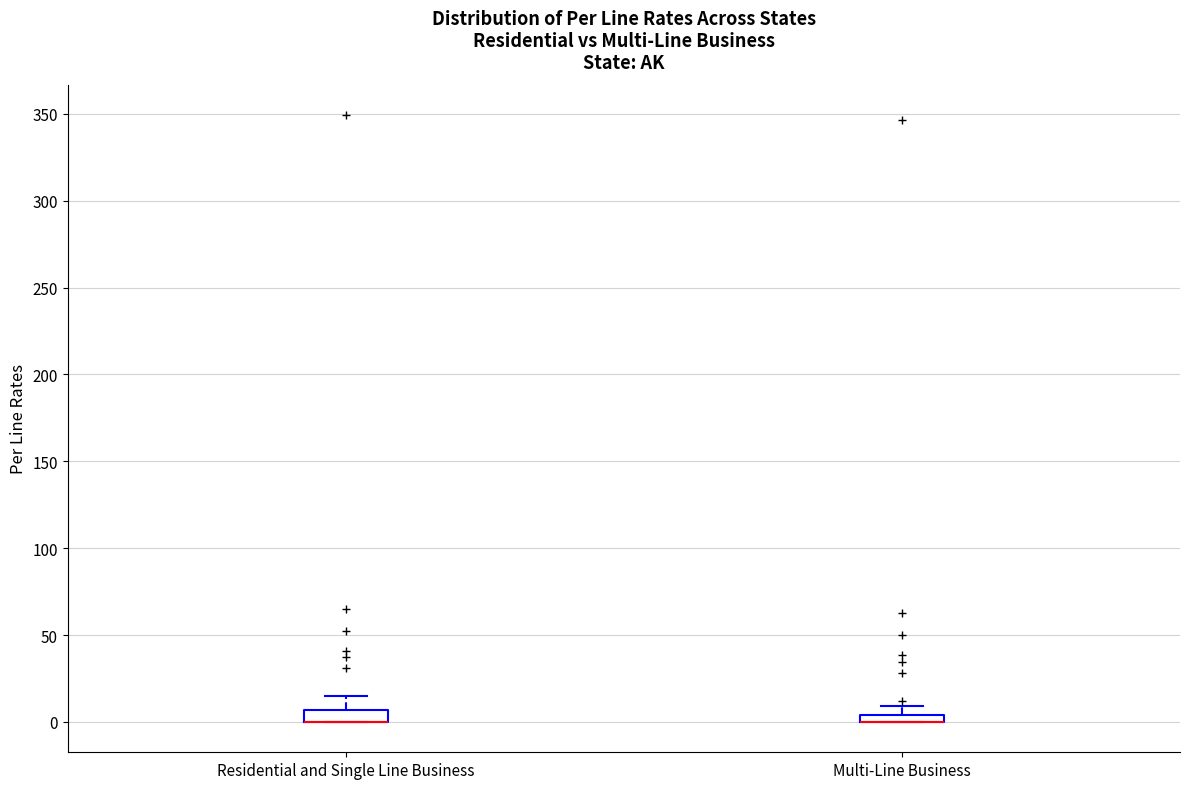

Where is the lower edge of the box for Residential and Single Line Business on the y-axis? The values are not printed on the chart, so give them approximately, as read against the axis.

0